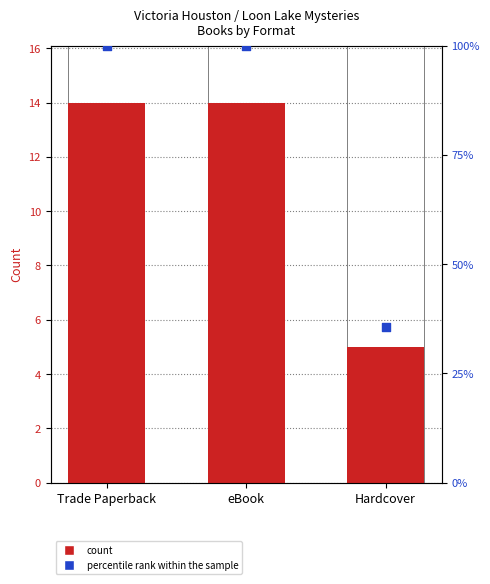

What is the total value across all series at Trade Paperback?

114.0